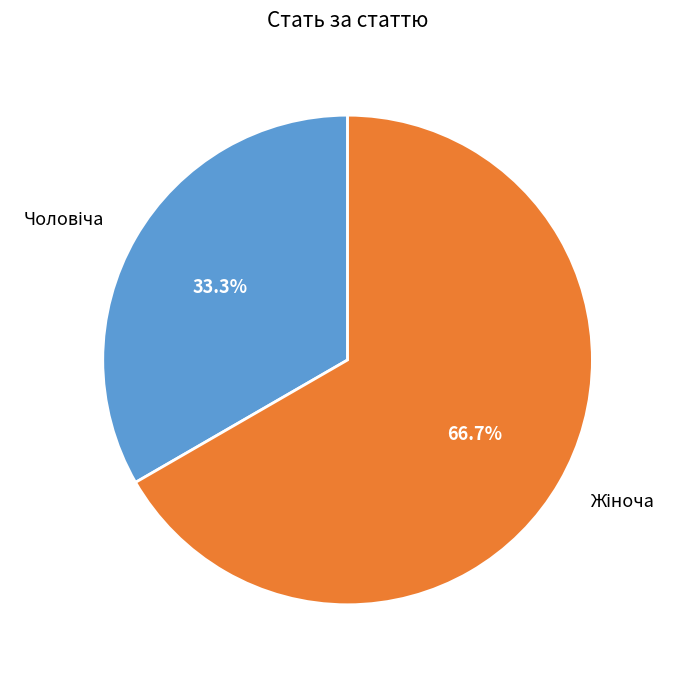

To the nearest percent, what is the difference between the largest and smallest slice percentages?

33%